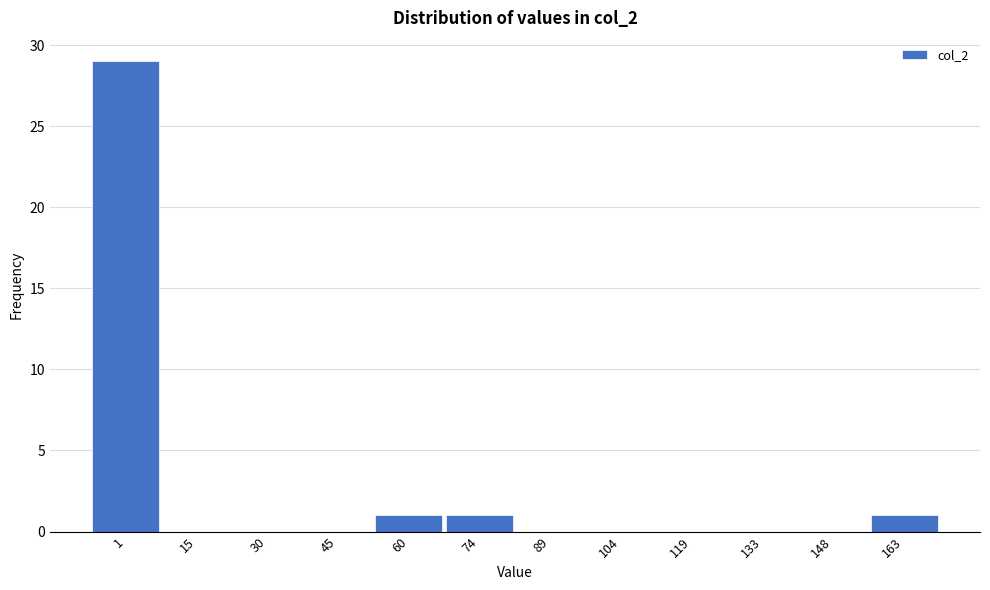

Reading left to right, transcribe all the data shown in this chart.

1=29	15=0	30=0	45=0	60=1	74=1	89=0	104=0	119=0	133=0	148=0	163=1